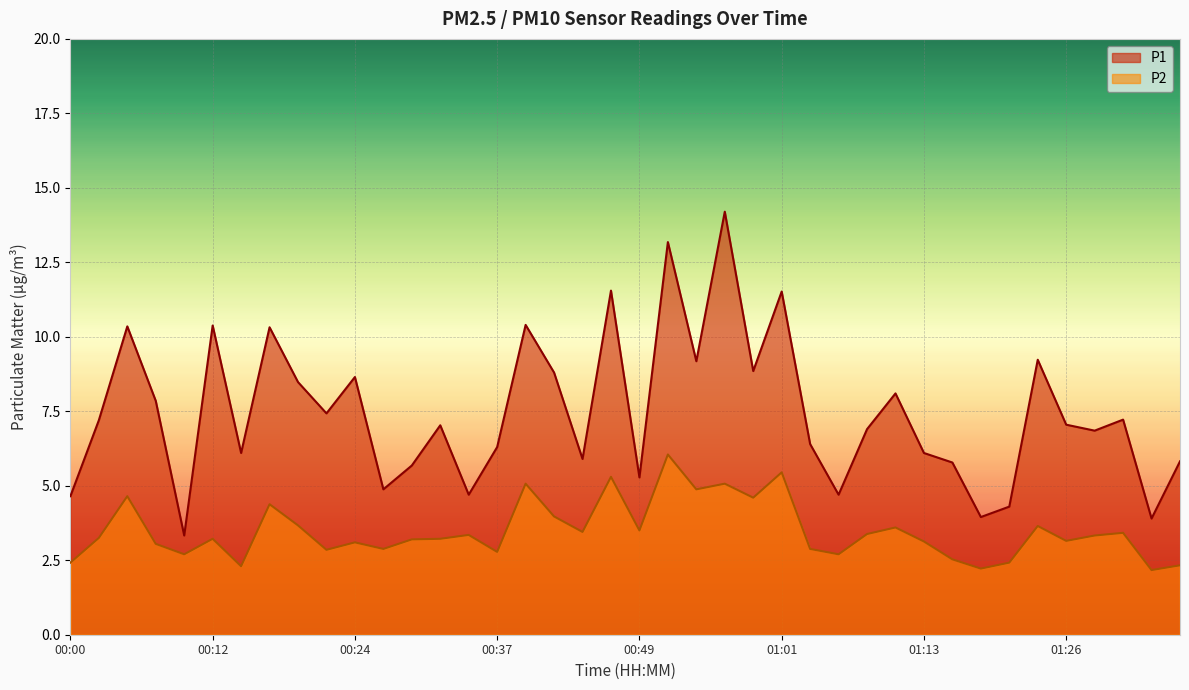

True or false: P2 and P1 intersect in this chart.

False